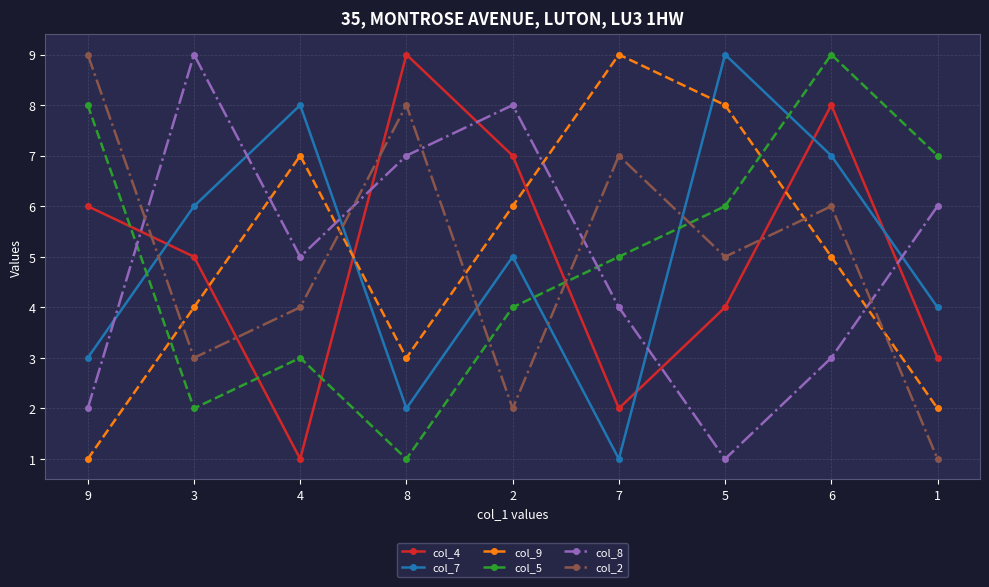

What is the label of the 9th point from the right?

9